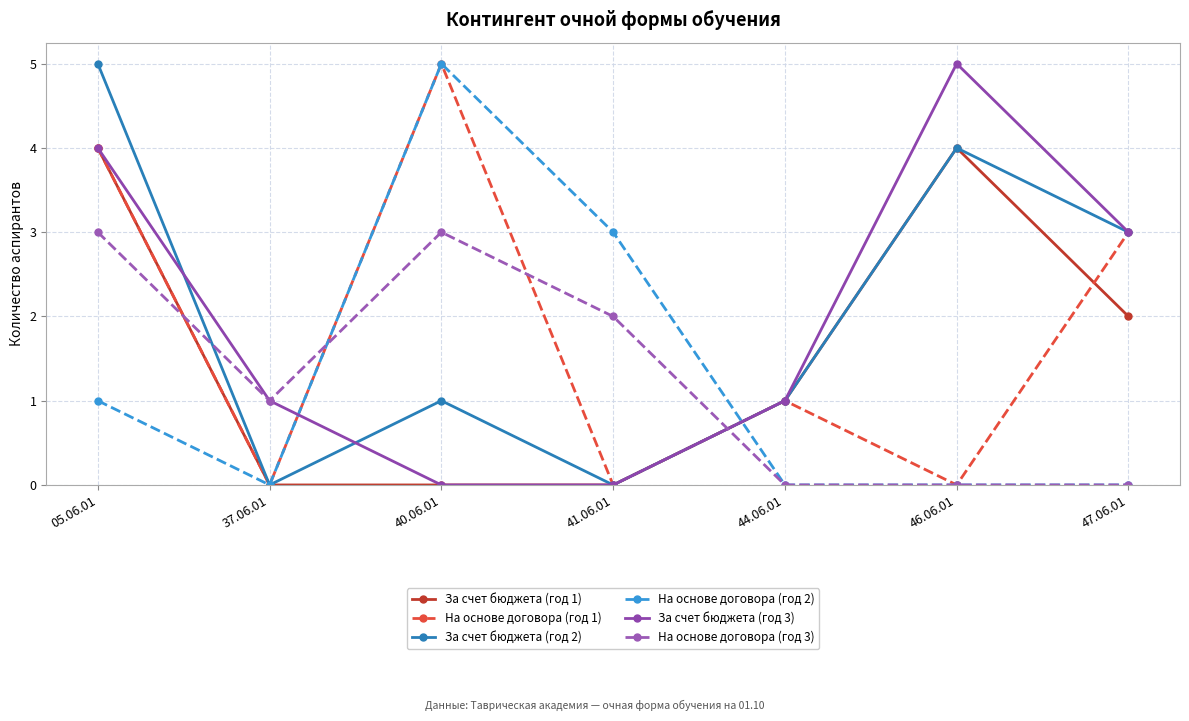

What is the sum of the За счет бюджета (год 1) values at 47.06.01 and 37.06.01?

2